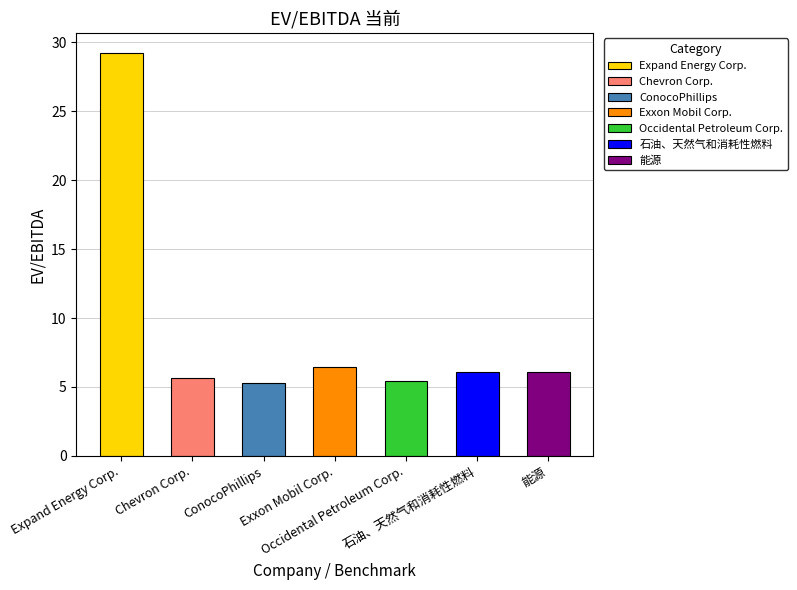

Which has a higher value, 石油、天然气和消耗性燃料 or 能源?

能源